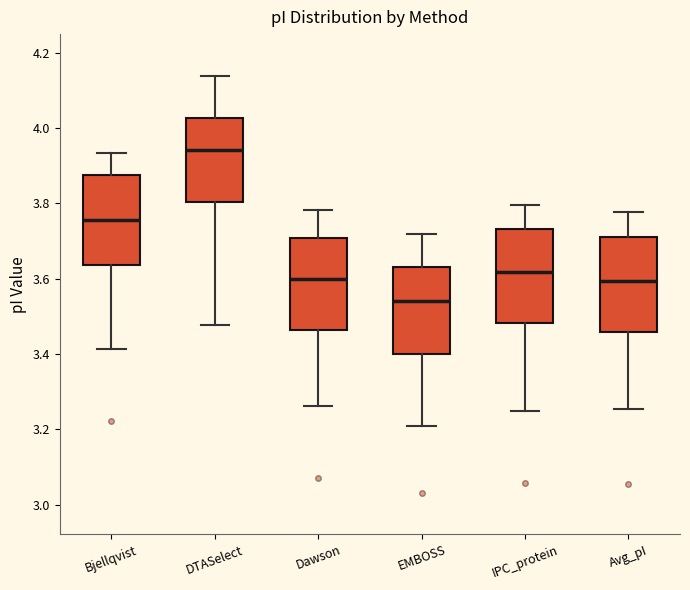

Reading left to right, read every box against the y-axis: the position of its median line, the range the box covers, and the ends of its whiskers. The values are not printed on the chart, so give them approximately, as read against the axis.

Bjellqvist: median 3.76, box 3.64 to 3.88, whiskers 3.42 to 3.94
DTASelect: median 3.94, box 3.80 to 4.02, whiskers 3.48 to 4.14
Dawson: median 3.60, box 3.46 to 3.70, whiskers 3.26 to 3.78
EMBOSS: median 3.54, box 3.40 to 3.64, whiskers 3.22 to 3.72
IPC_protein: median 3.62, box 3.48 to 3.74, whiskers 3.24 to 3.80
Avg_pI: median 3.60, box 3.46 to 3.72, whiskers 3.26 to 3.78